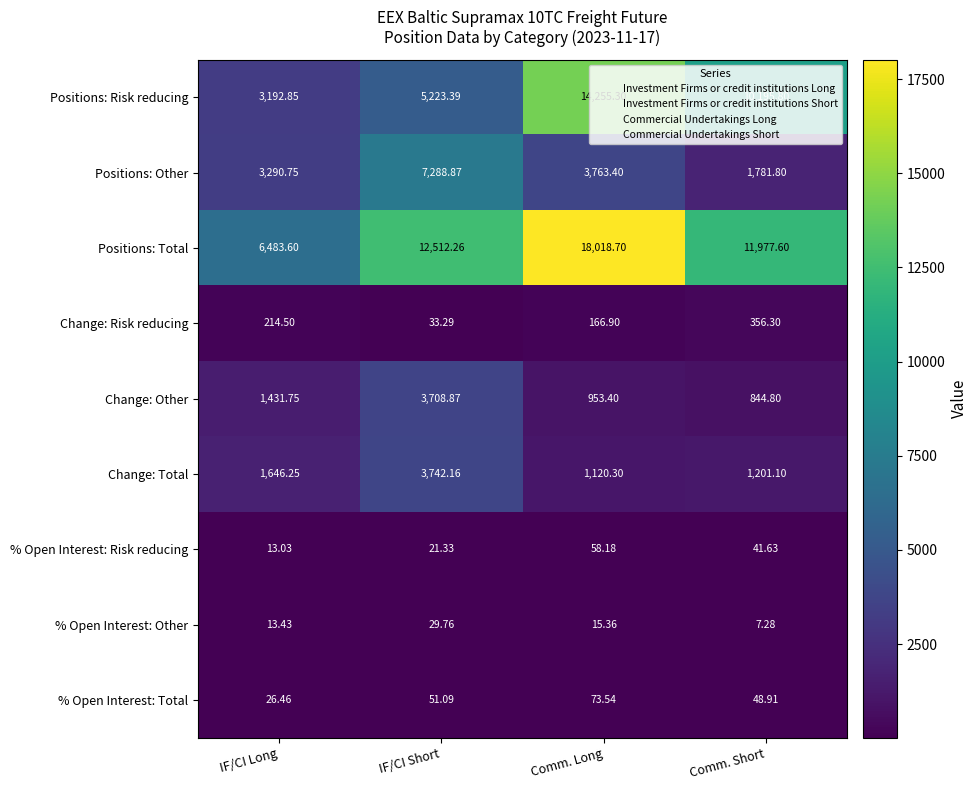

Is the value of % Open Interest: Other at Comm. Short greater than the value of % Open Interest: Total at Comm. Short?

No